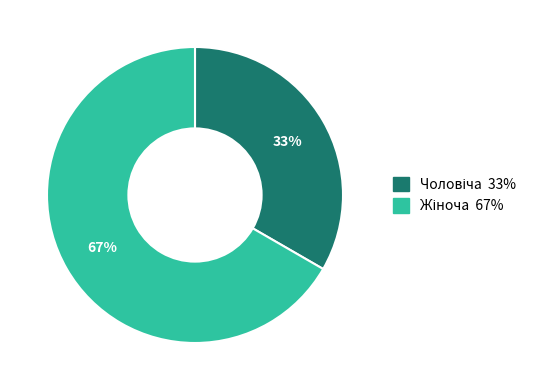

Is there any slice that represents more than half of the pie?

Yes